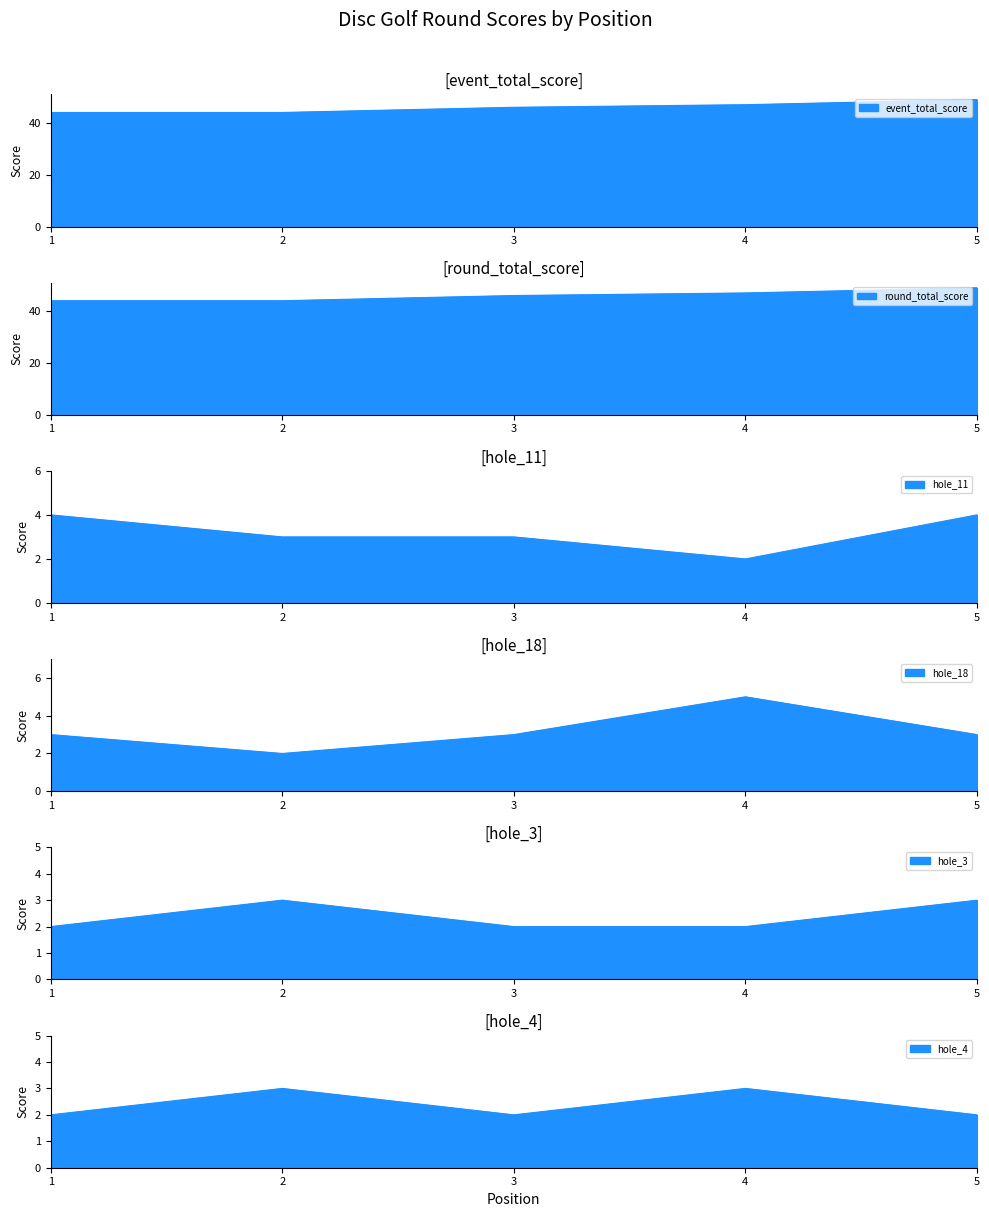

Which series has the widest spread of values?

event_total_score